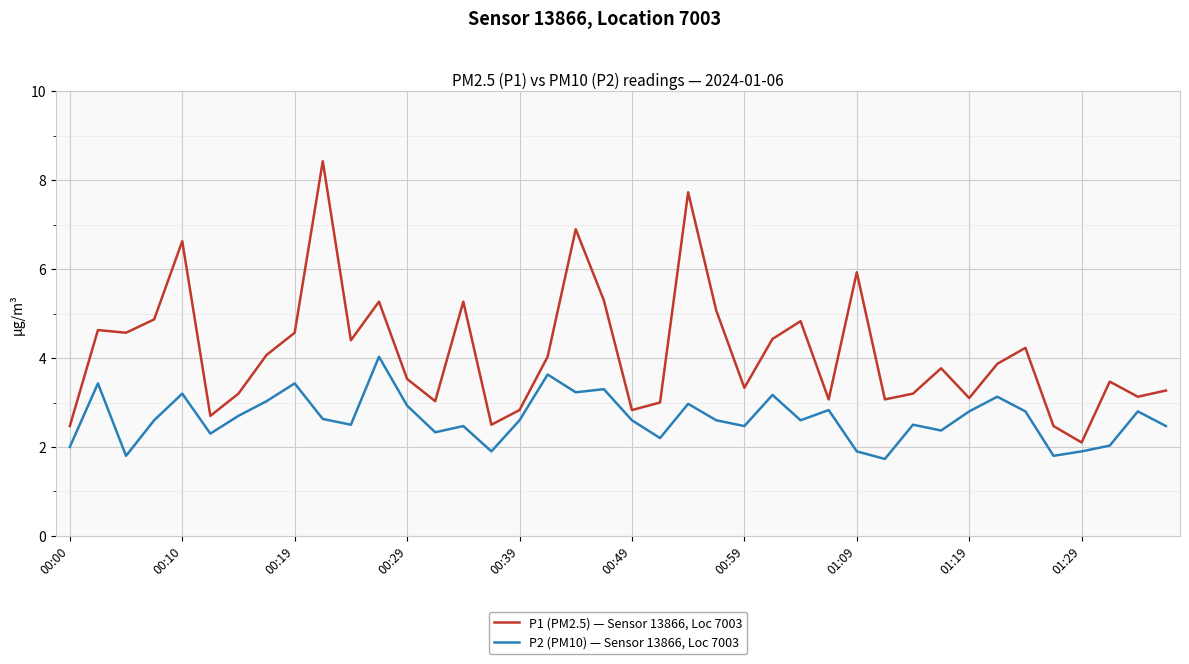

What is the minimum value shown in the chart?

1.7